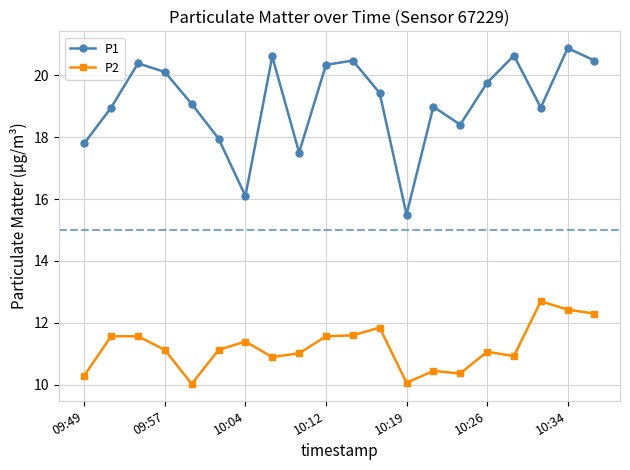

What is the maximum value shown in the chart?

20.9